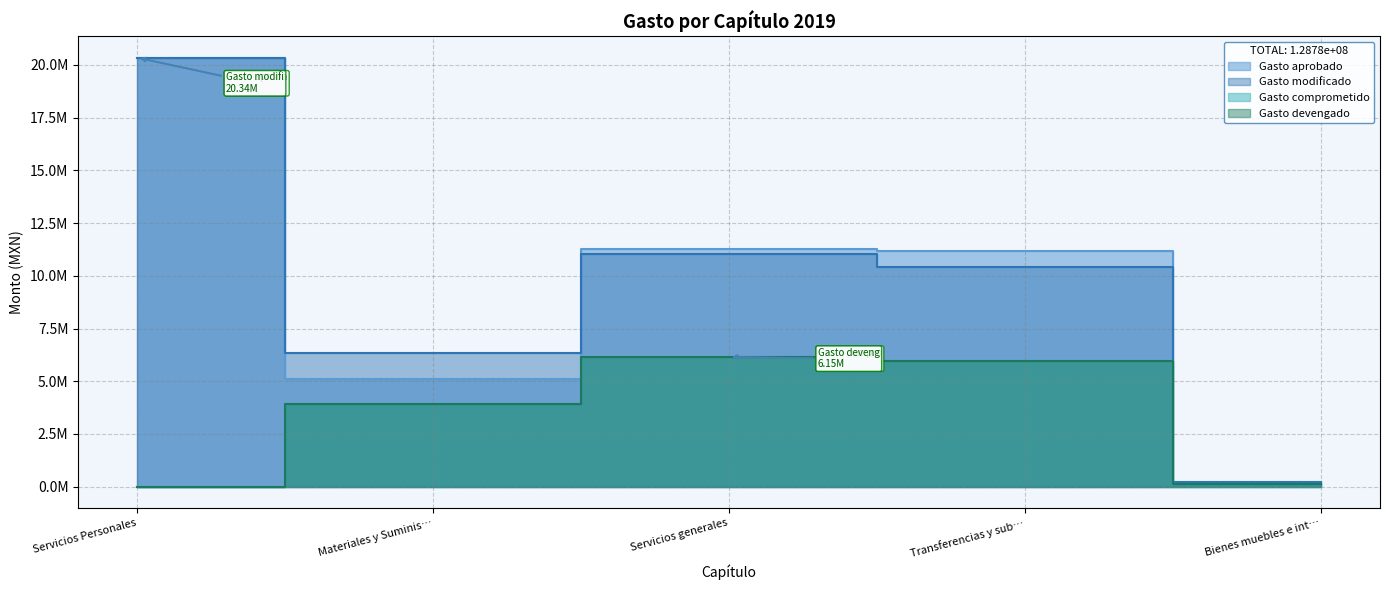

What is the approximate value of Gasto modificado at Servicios generales?

11030912.4